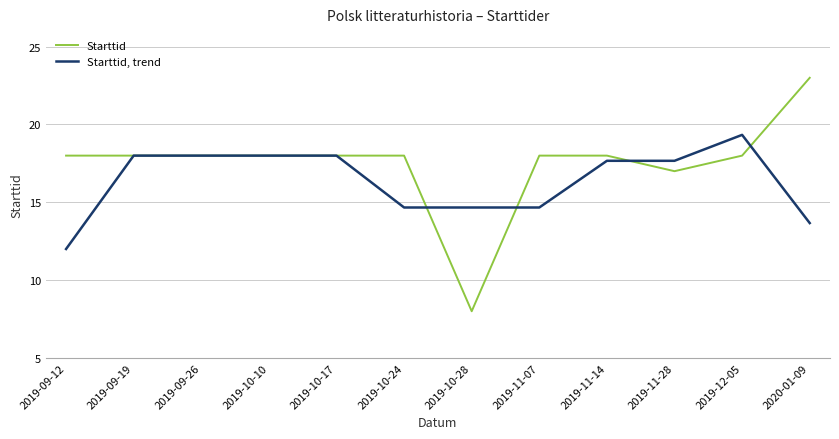

List the series in order of their overall mean, lowest first.

Starttid, trend, Starttid